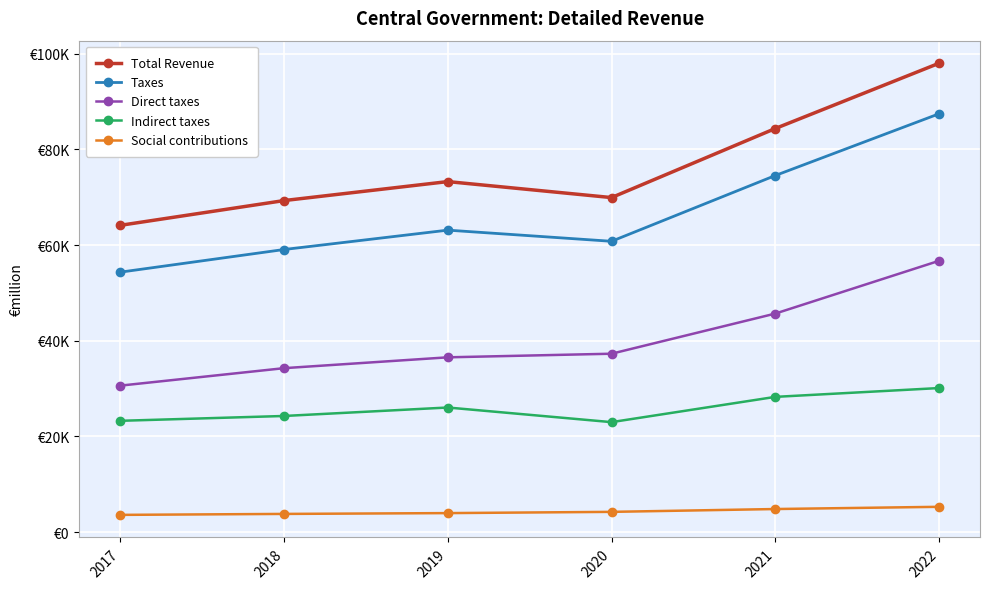

Does the chart have visible grid lines?

Yes